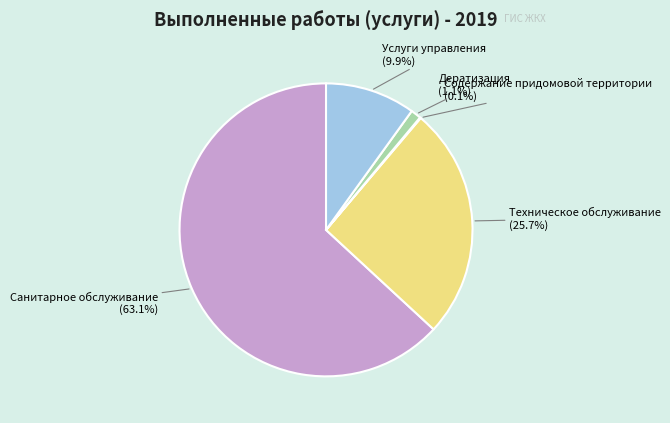

Does any single category account for the majority?

Yes